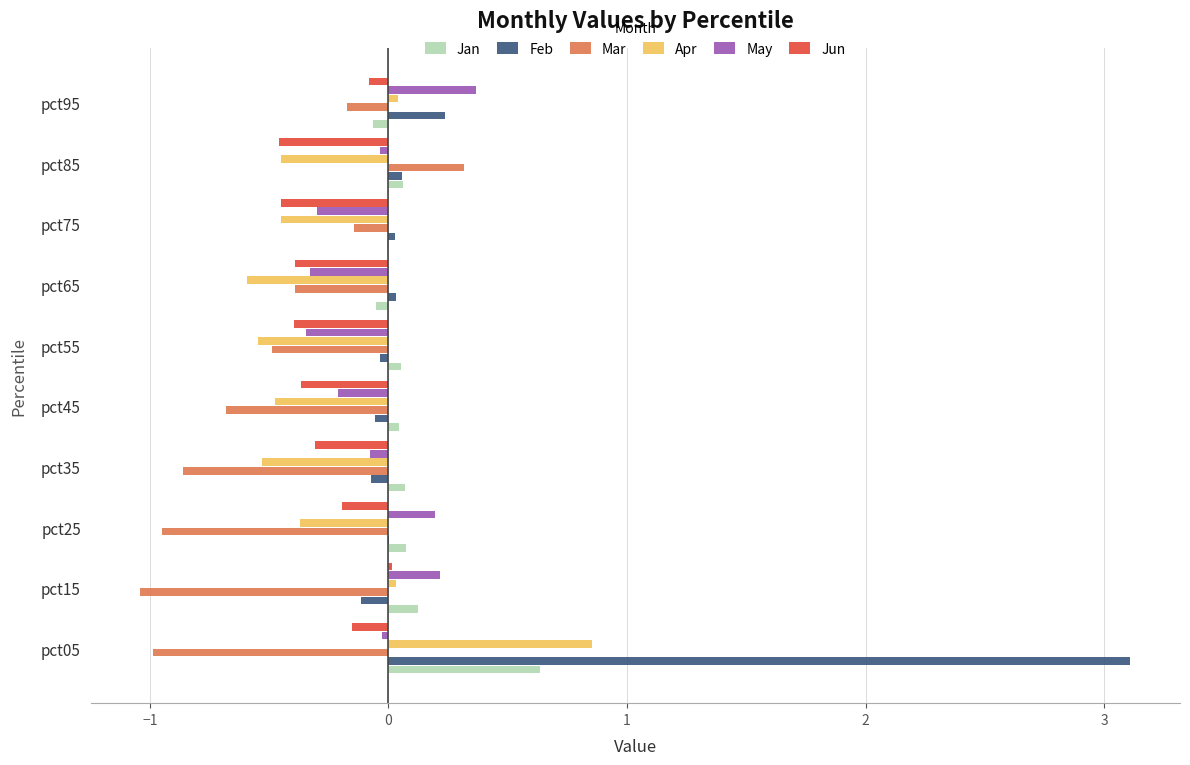

Which category has the highest value across all series?

pct05